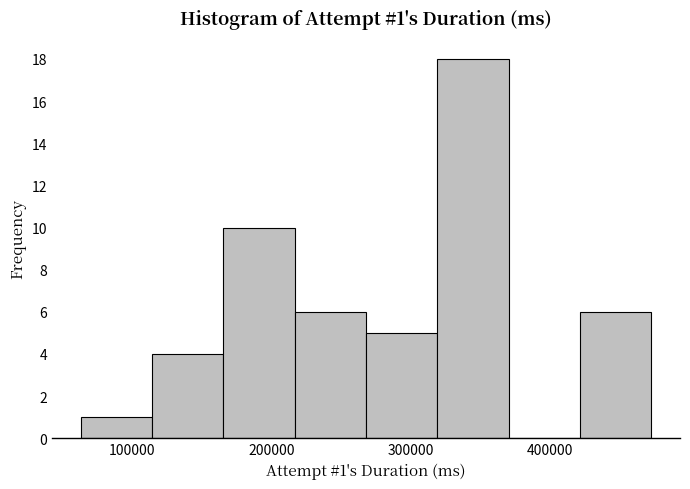

Over which range of the x-axis is the bar tallest?

320000 to 370000